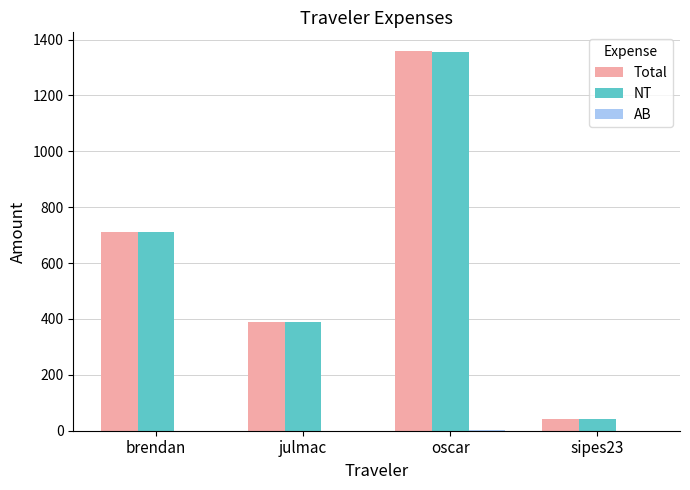

What is the total value across all series at sipes23?

87.0